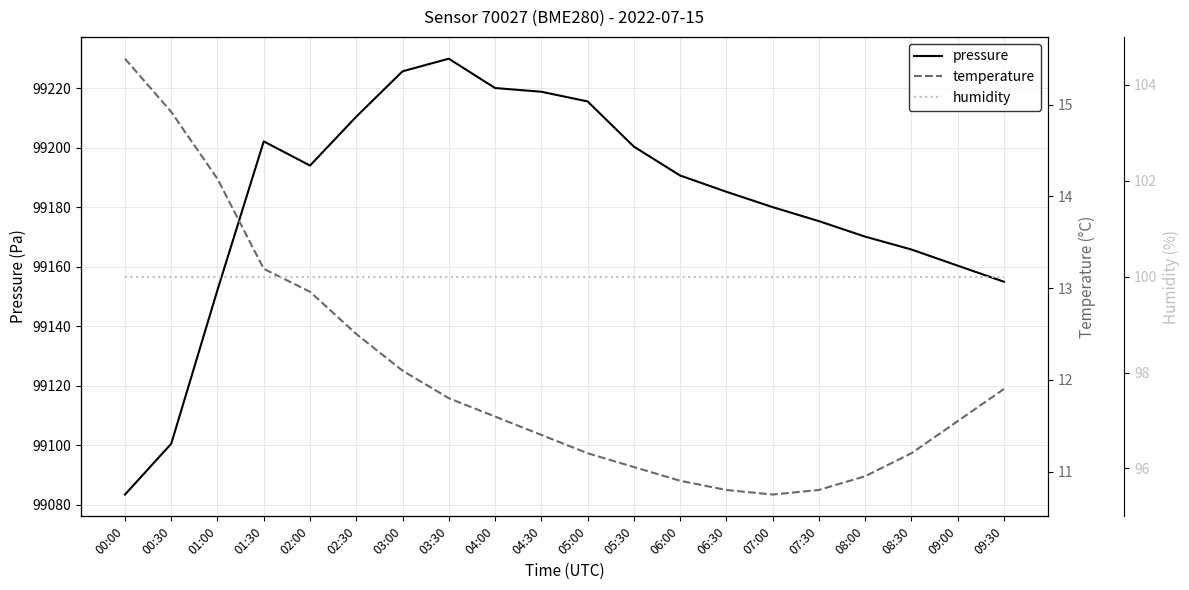

Which category has the highest value across all series?

03:30